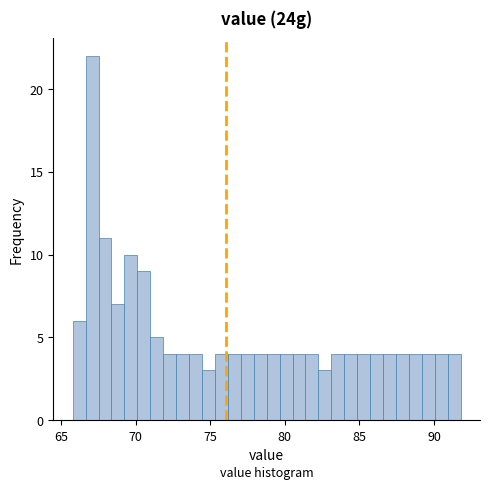

Read against the x-axis, roughly where is the centre of the tallest bar?

67.0